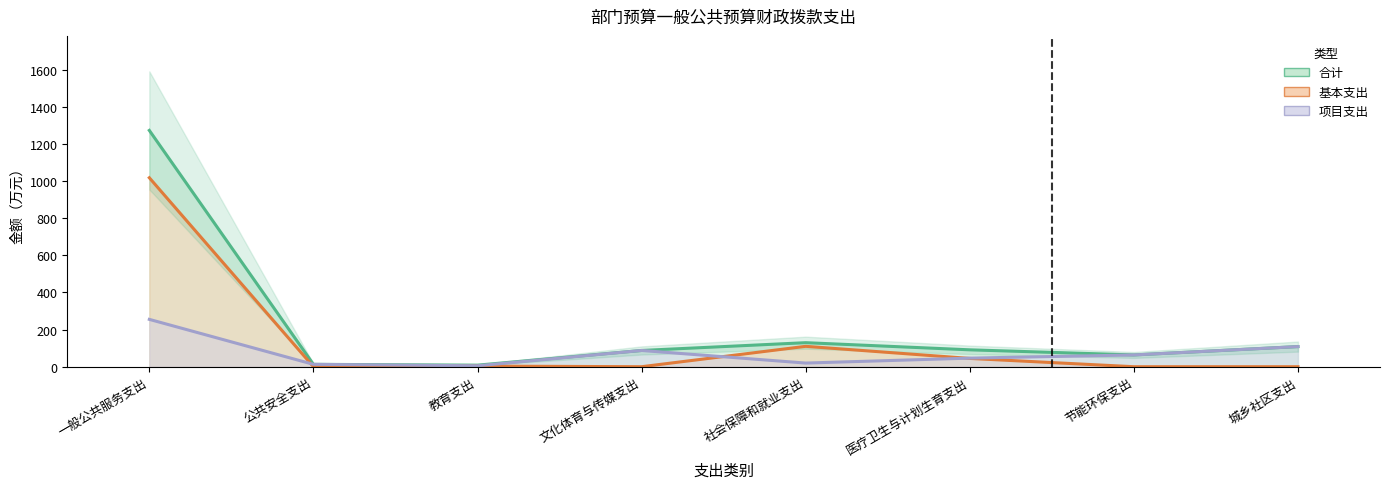

What is the average value of the 合计 series?

221.8